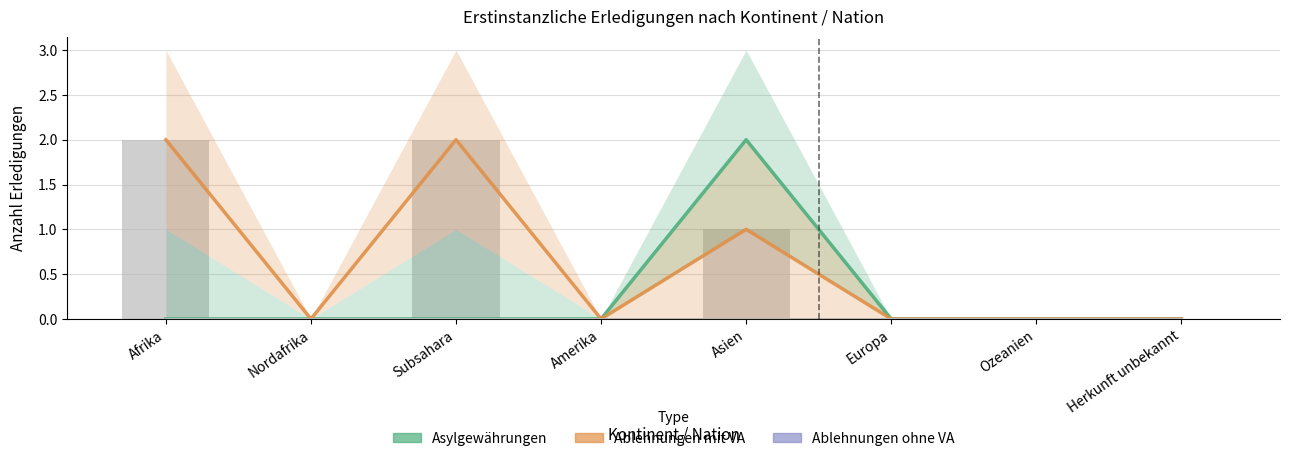

Which series has the widest spread of values?

Asylgewährungen